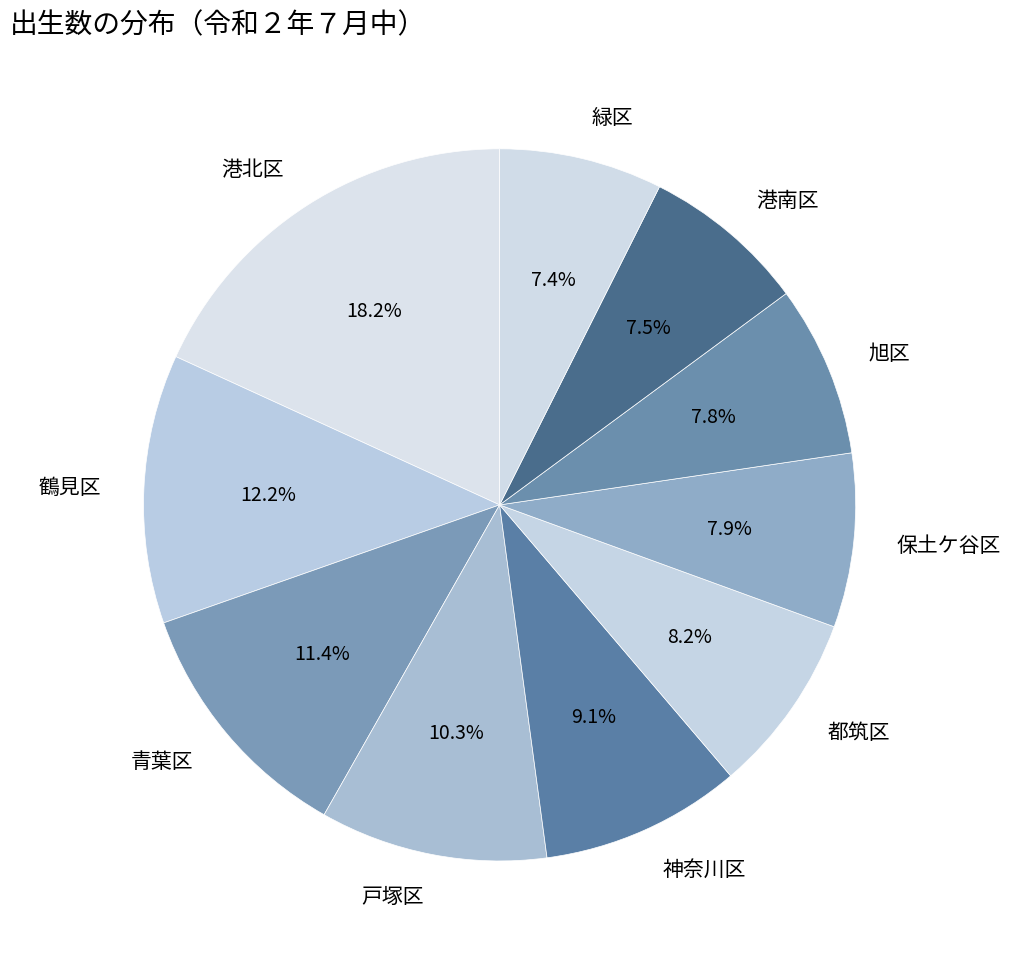

What is the largest slice in the pie chart?

港北区